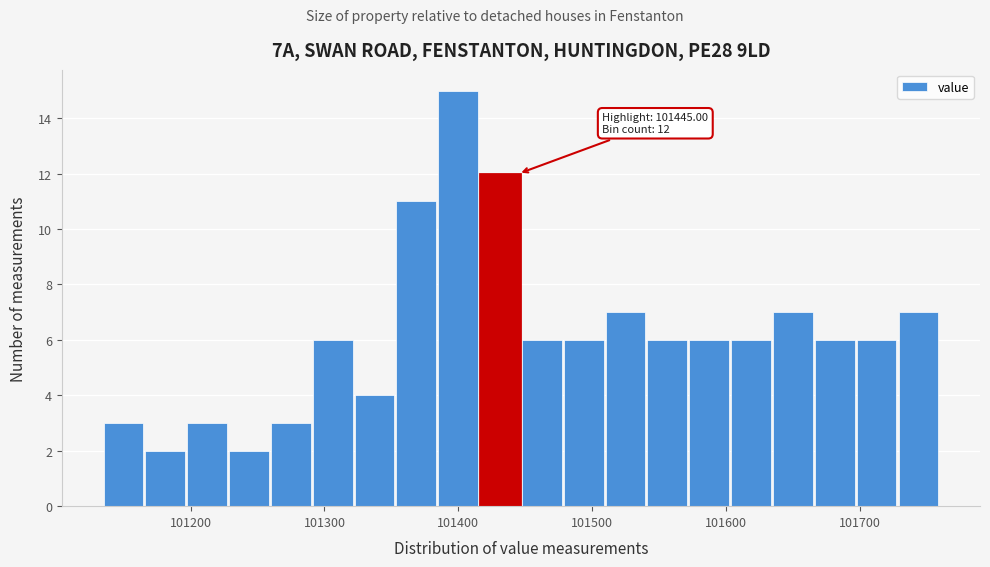

Around what value on the x-axis is the tallest bar? Give the approximate position of its centre, as read against the axis.

101400